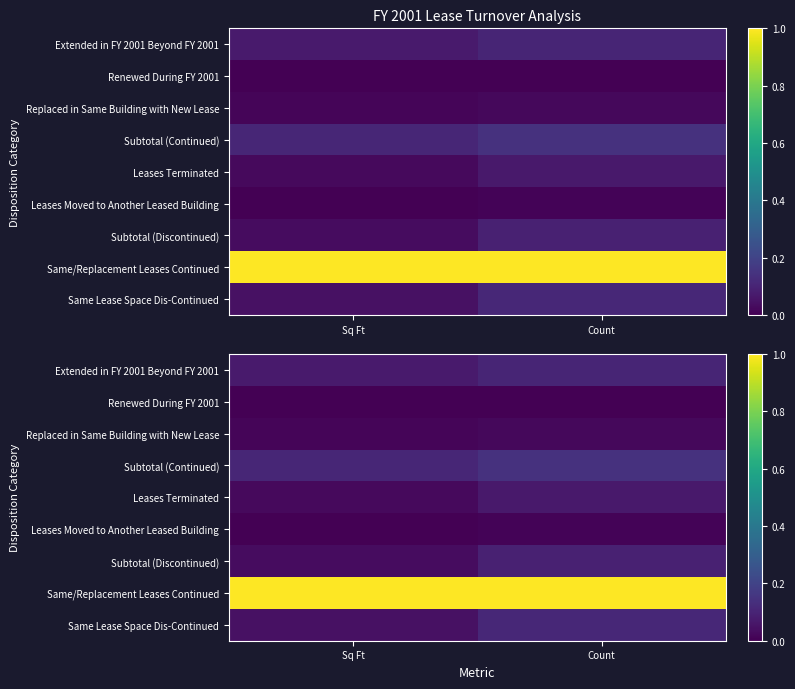

How many distinct data groups are displayed?

9